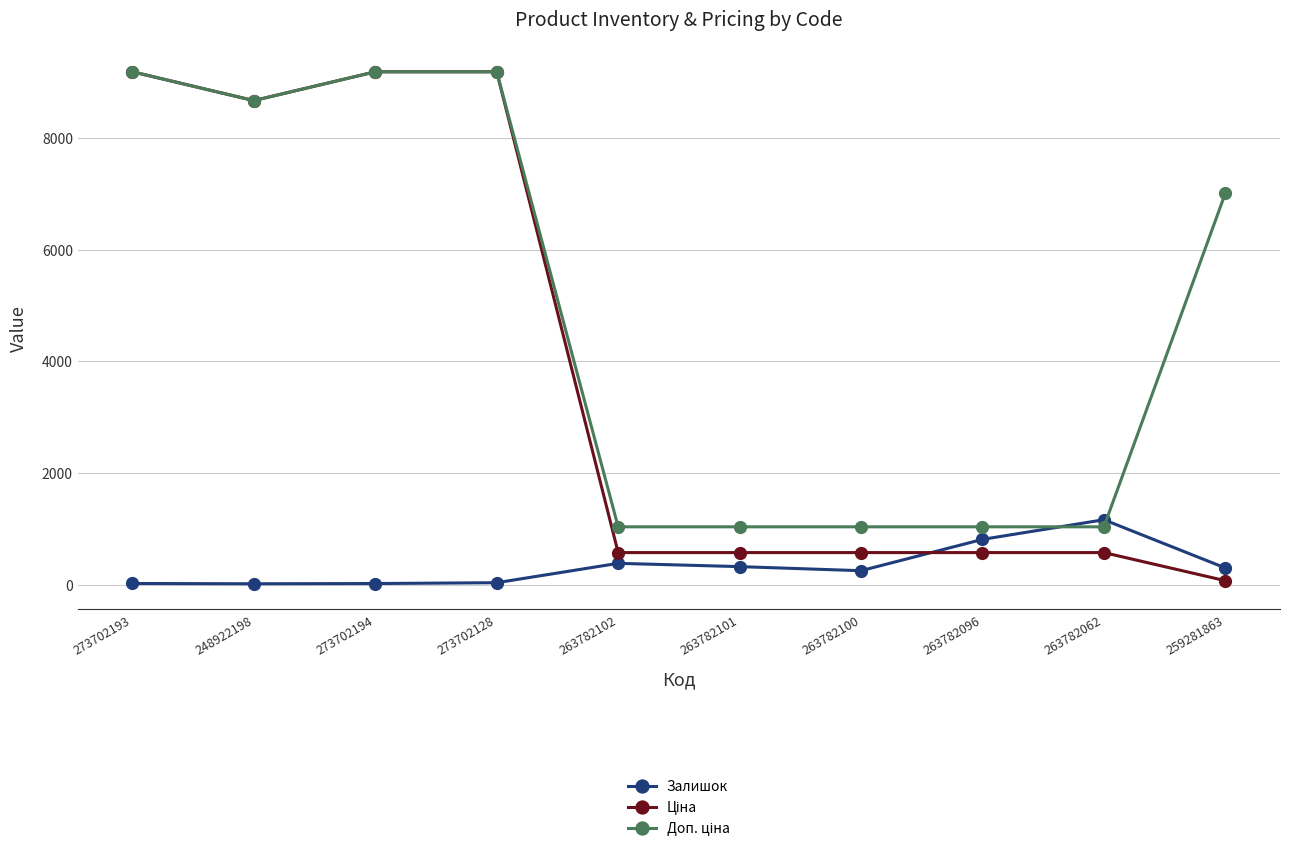

The value of Залишок at 263782101 is 322.0. True or false?

True